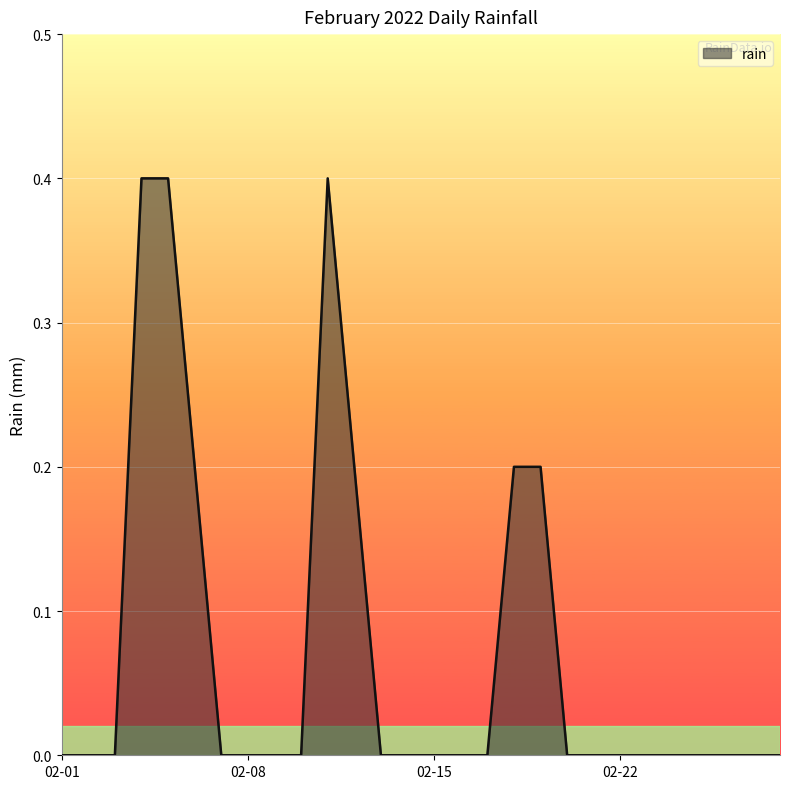

What is the maximum value shown in the chart?

0.4